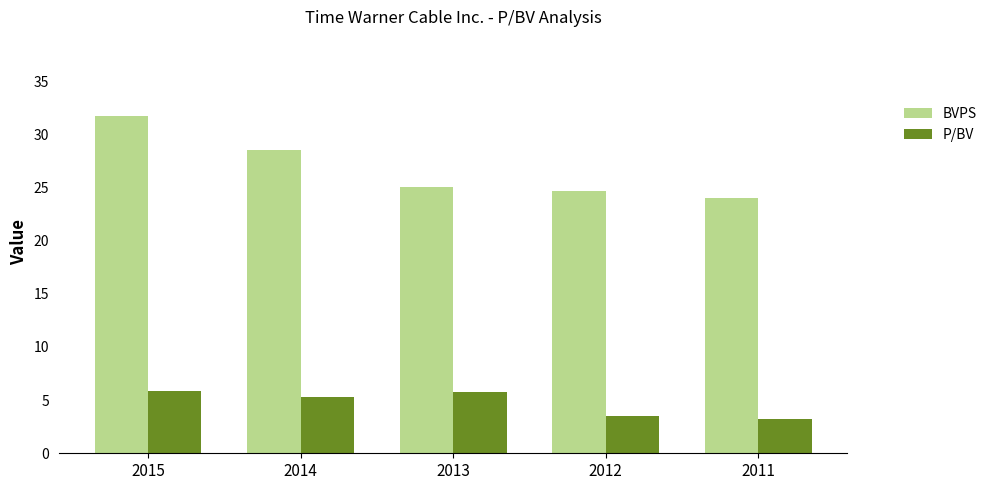

The value of BVPS at 2015 is 31.8. True or false?

True